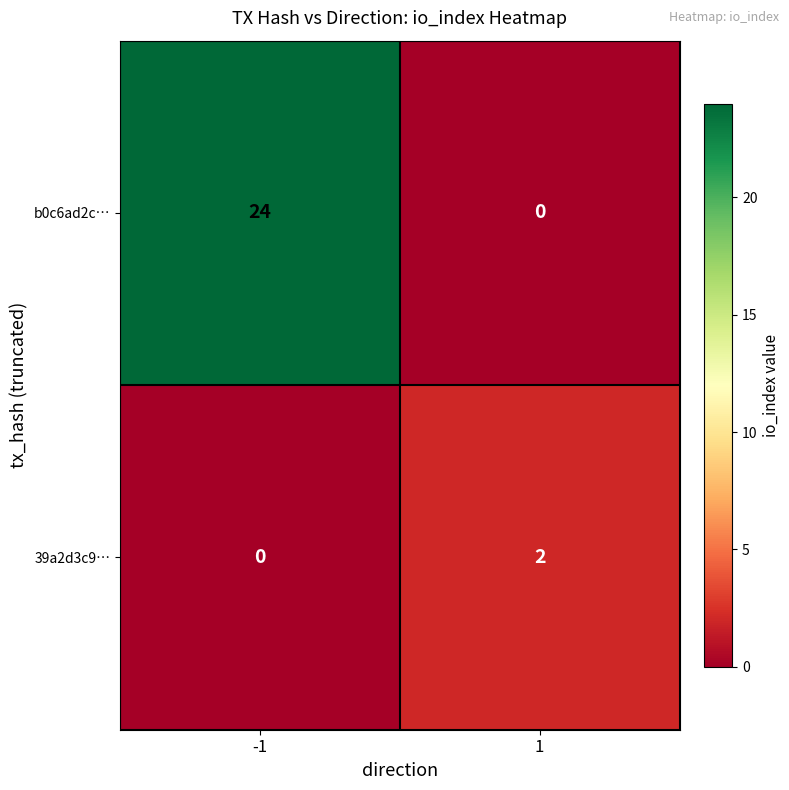

How many distinct data groups are displayed?

2